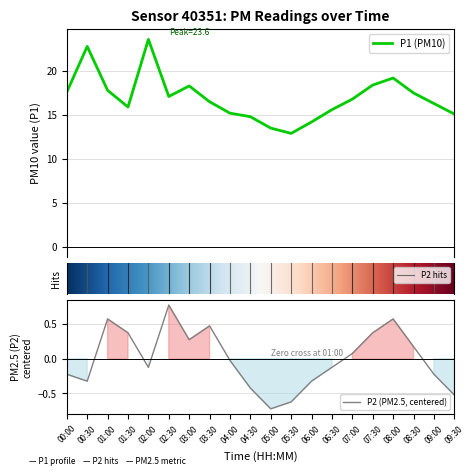

List the series in order of their overall mean, highest first.

P1, P2